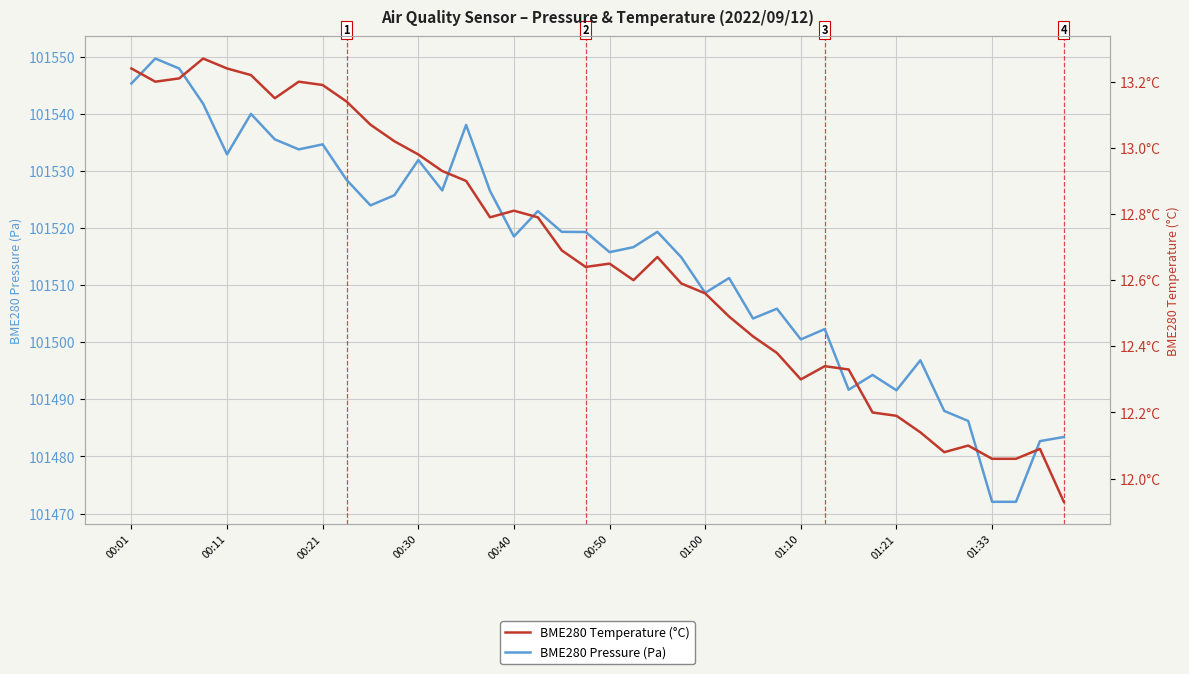

The BME280 Pressure (Pa) series shows 61800.0 at 00:11. True or false?

False